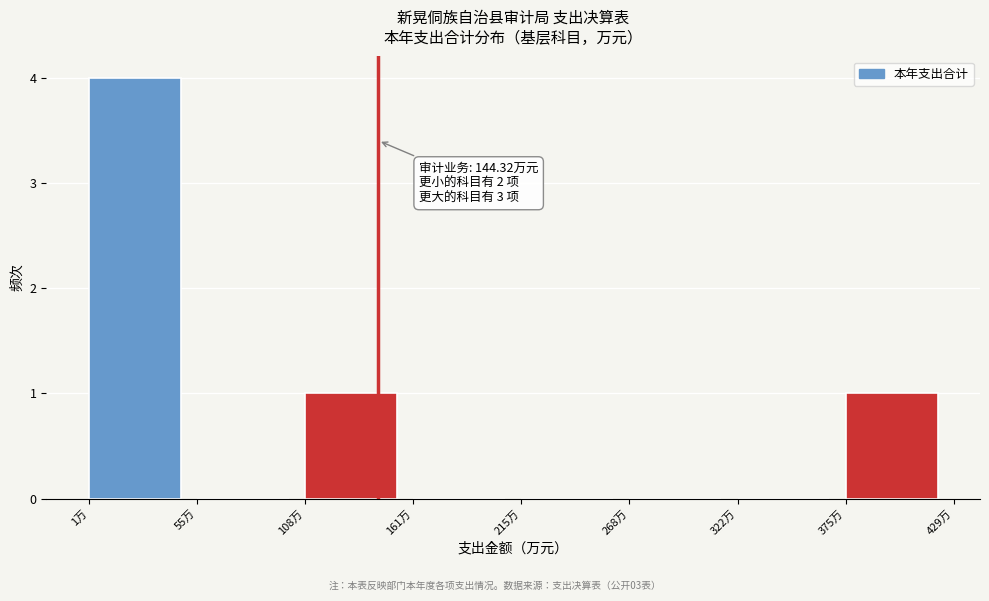

Which range on the x-axis has the tallest bar?

0 to 50